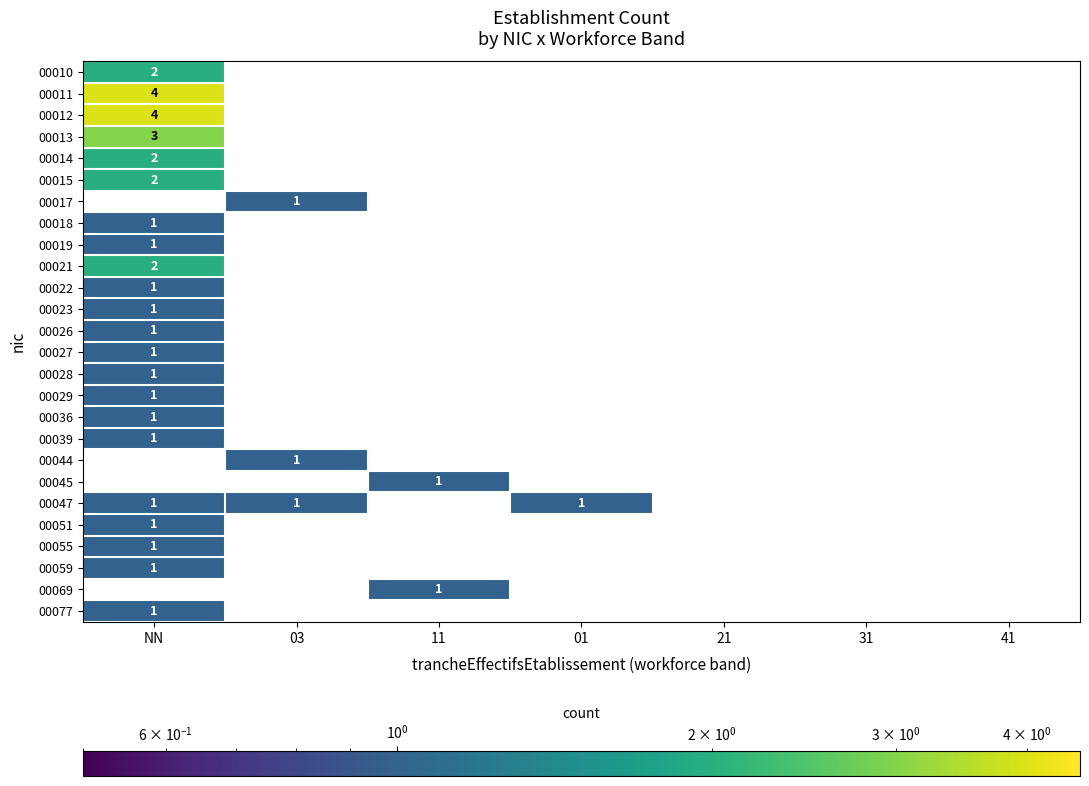

Is the value of 00047 at 03 greater than the value of 00013 at NN?

No